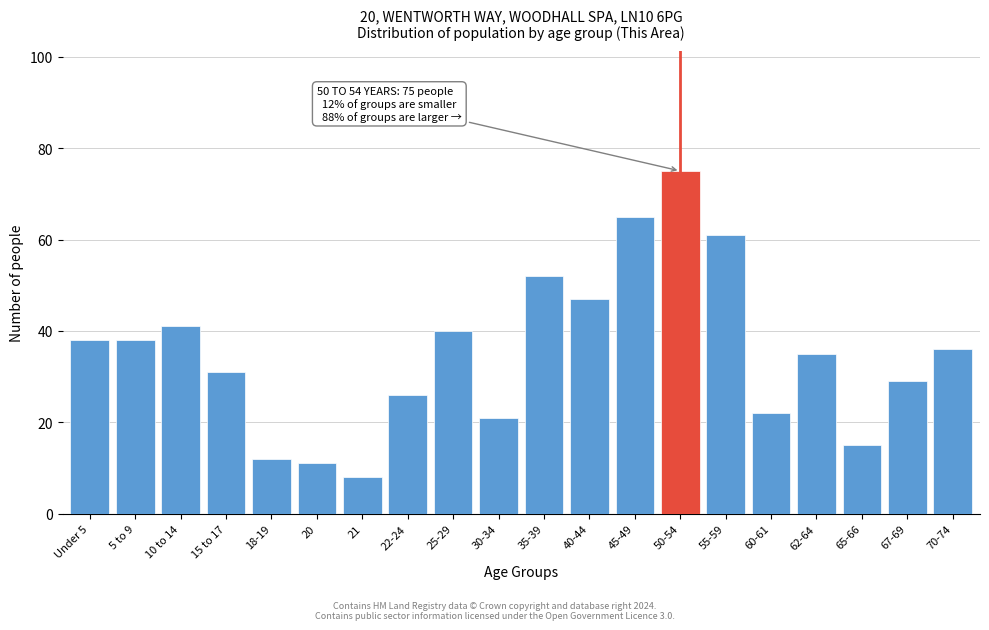

Reading right to left, what are all the values shown in this chart?

36	29	15	35	22	61	75	65	47	52	21	40	26	8	11	12	31	41	38	38